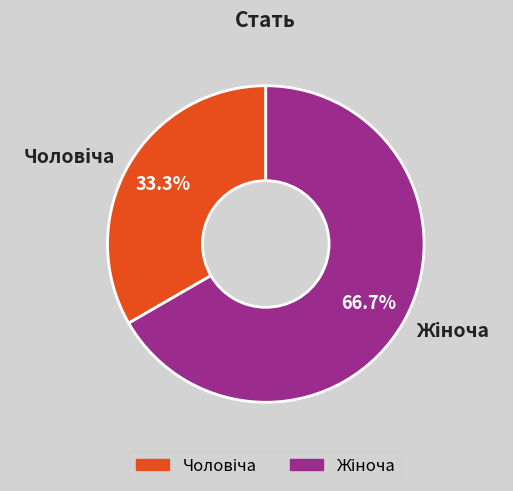

Is there any slice that represents more than half of the pie?

Yes